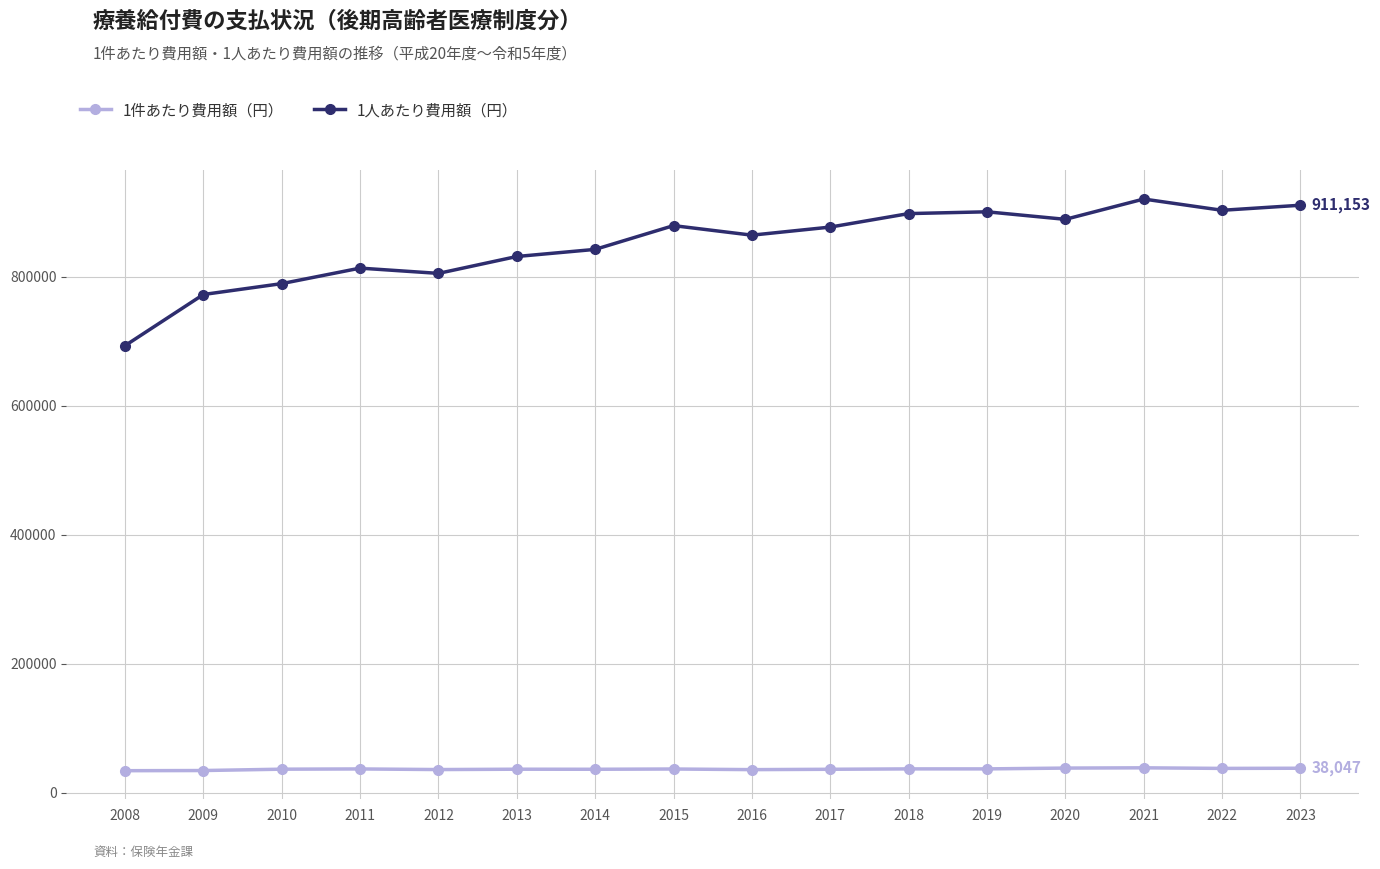

Which series has the largest total across all categories?

1人あたり費用額（円）